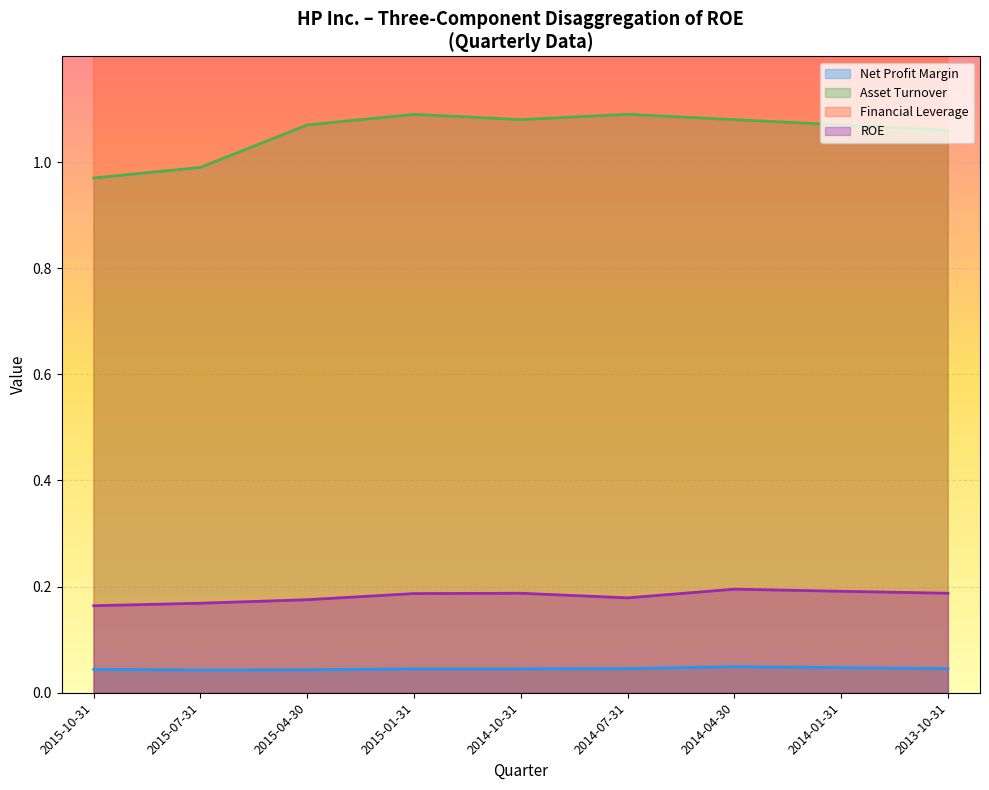

Which has a higher value, 2014-04-30 or 2015-10-31?

2014-04-30